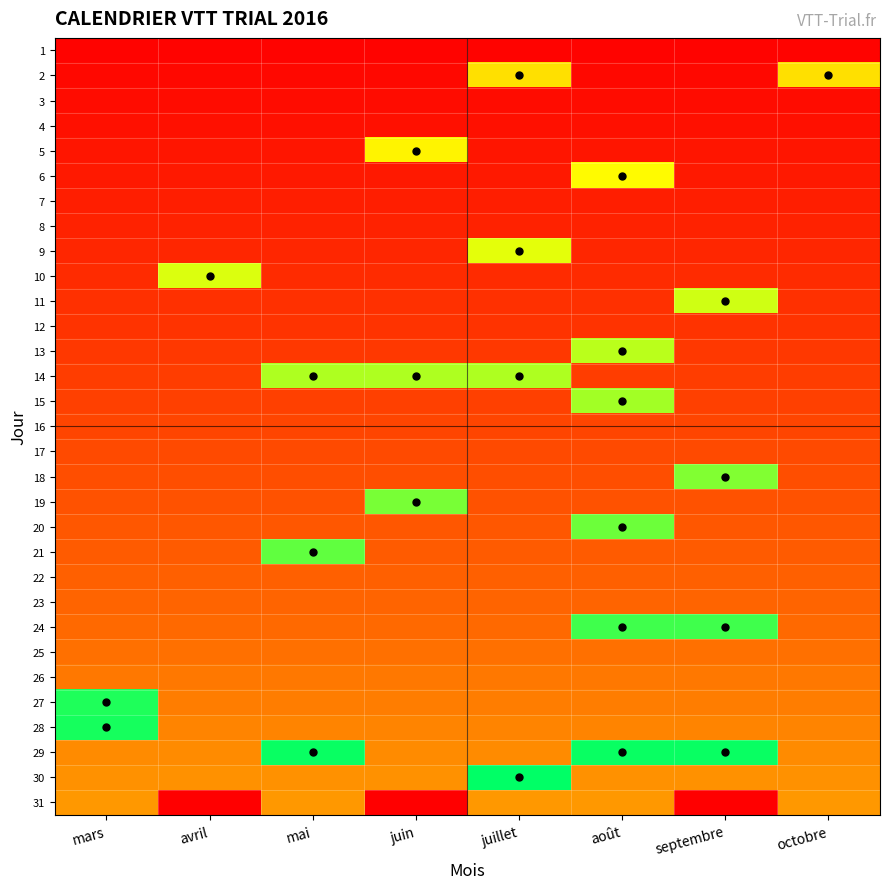

What is the greatest value displayed?

100.0